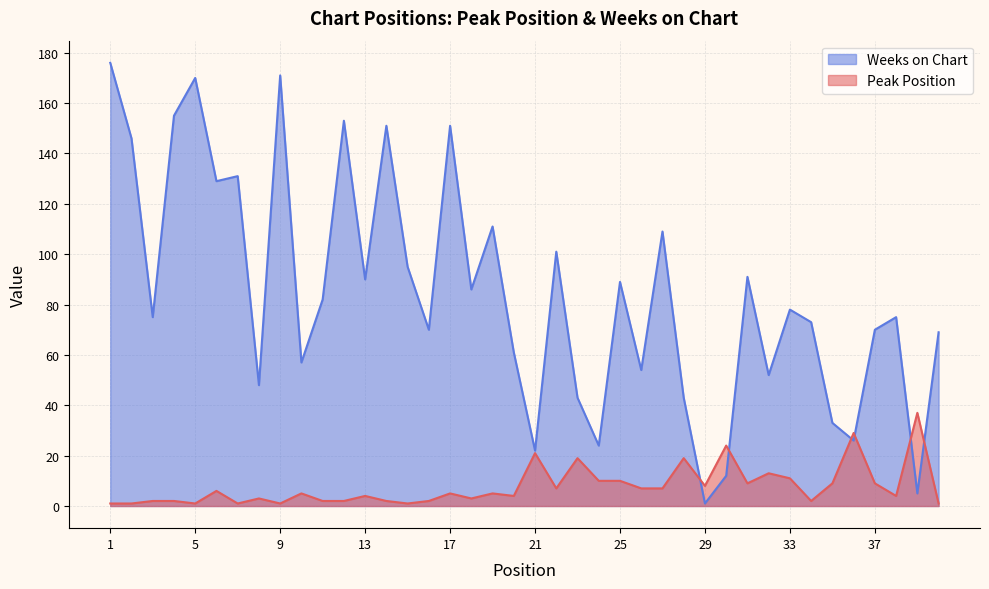

How many lines are shown in the chart?

2